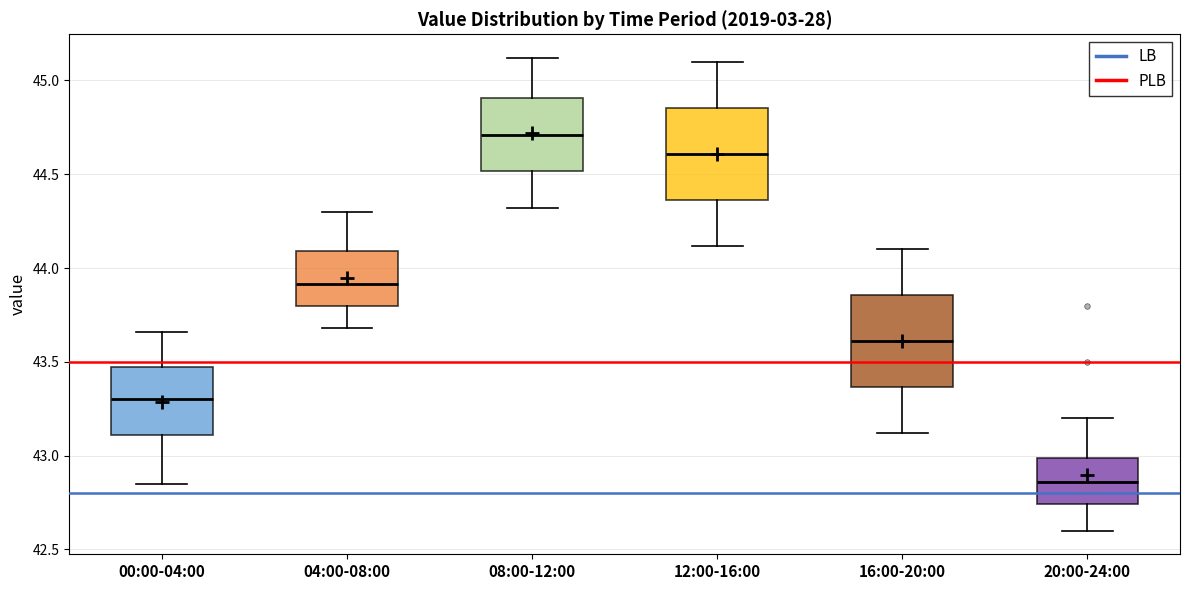

Which box has the lowest median line?

20:00-24:00